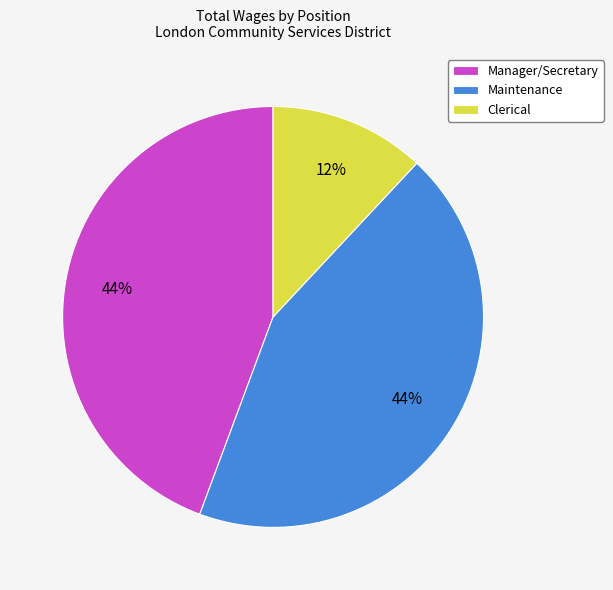

What percentage is the Manager/Secretary slice, to the nearest percent?

44%